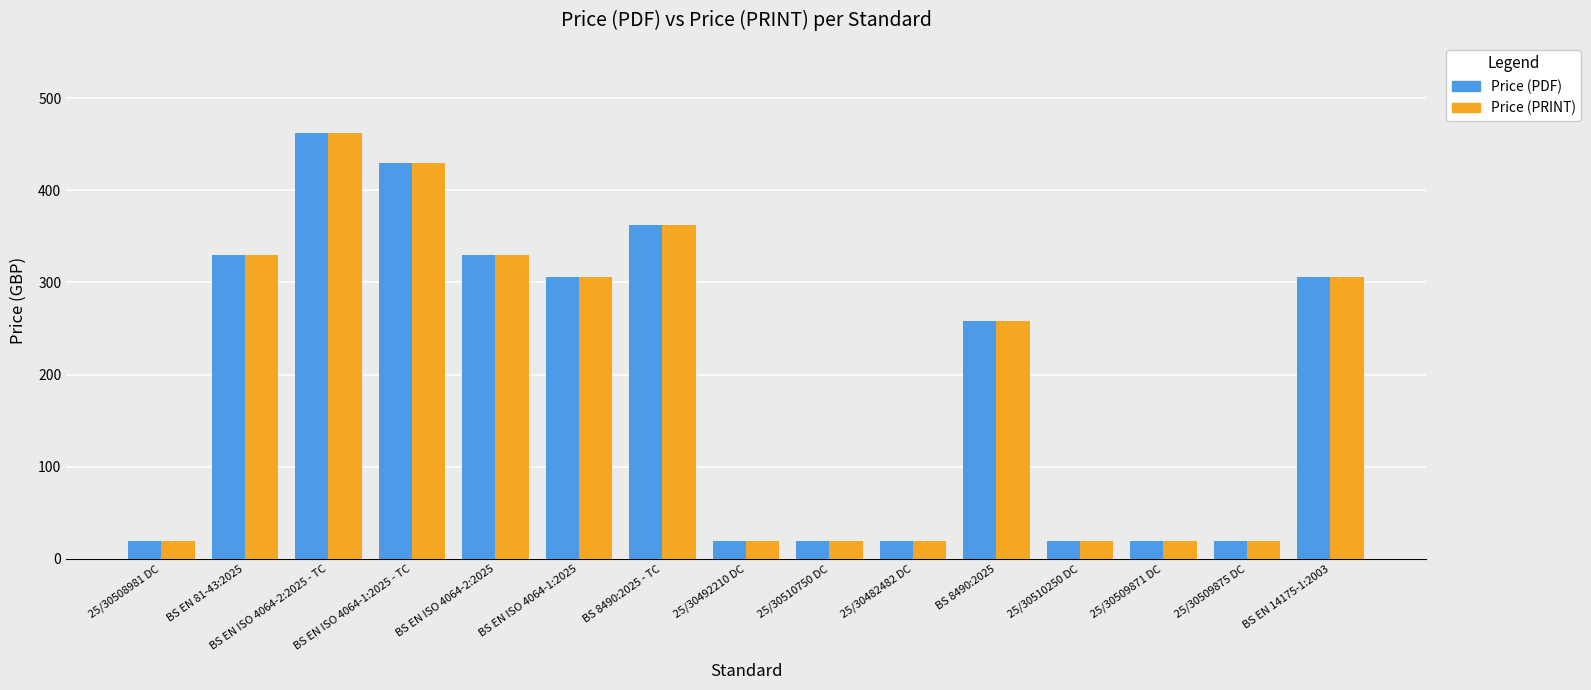

What is the difference between the maximum and second lowest values in the Price (PDF) series?

442